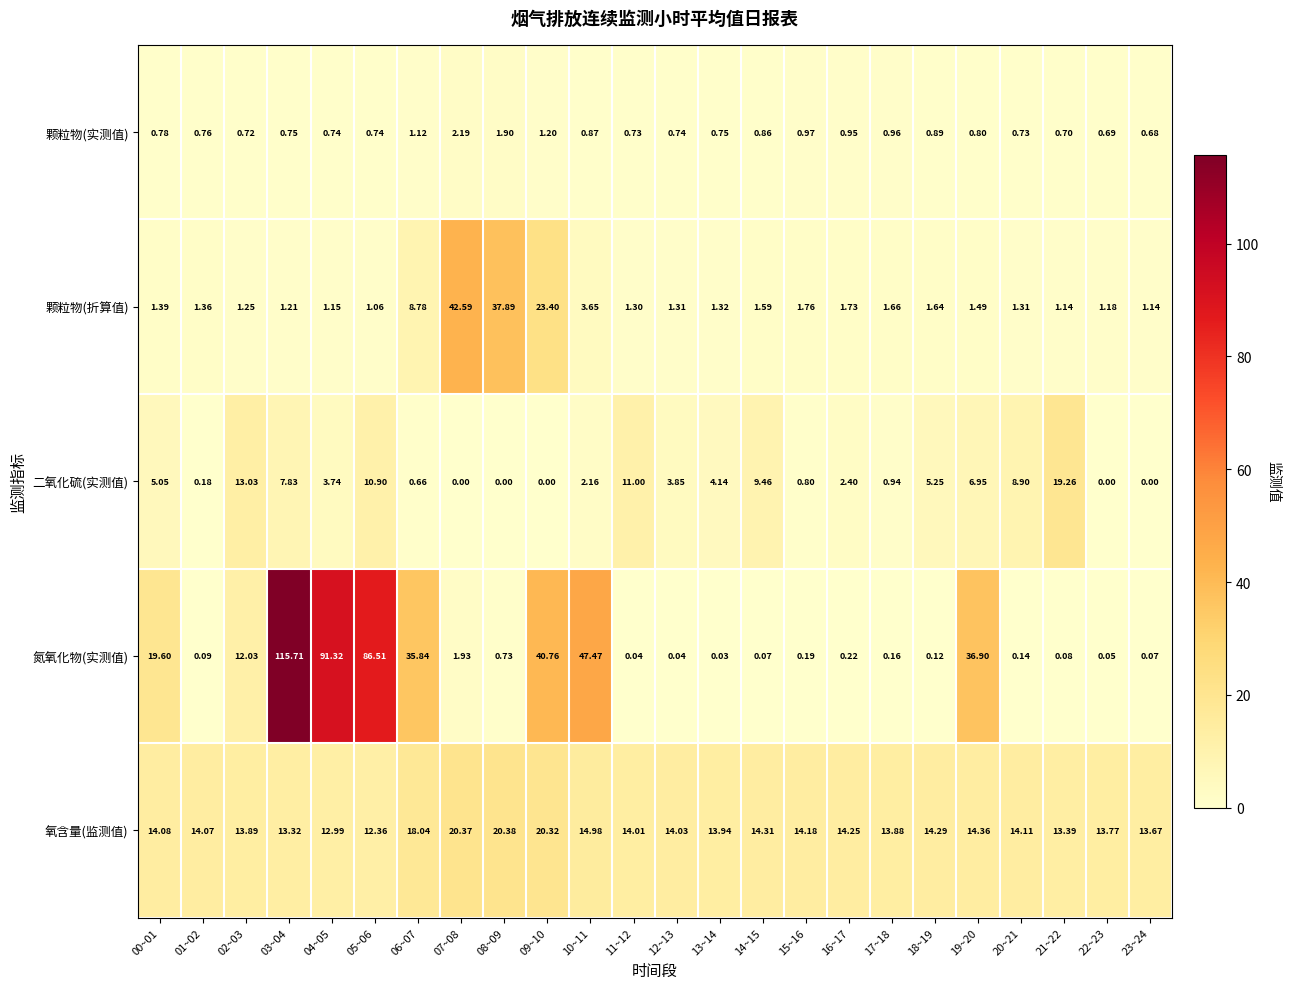

Which series has the largest total across all categories?

氮氧化物(实测值)